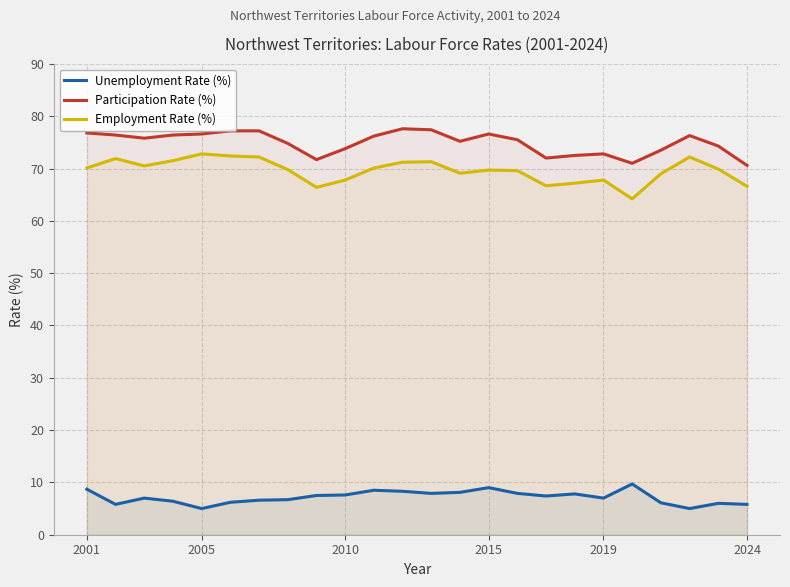

True or false: Unemployment Rate (%) and Participation Rate (%) intersect in this chart.

False